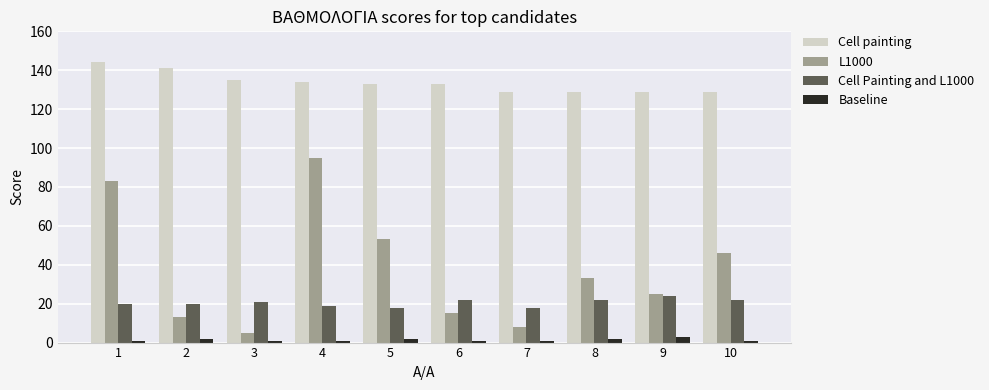

Between 3 and 7, which series saw the biggest shift?

Cell painting